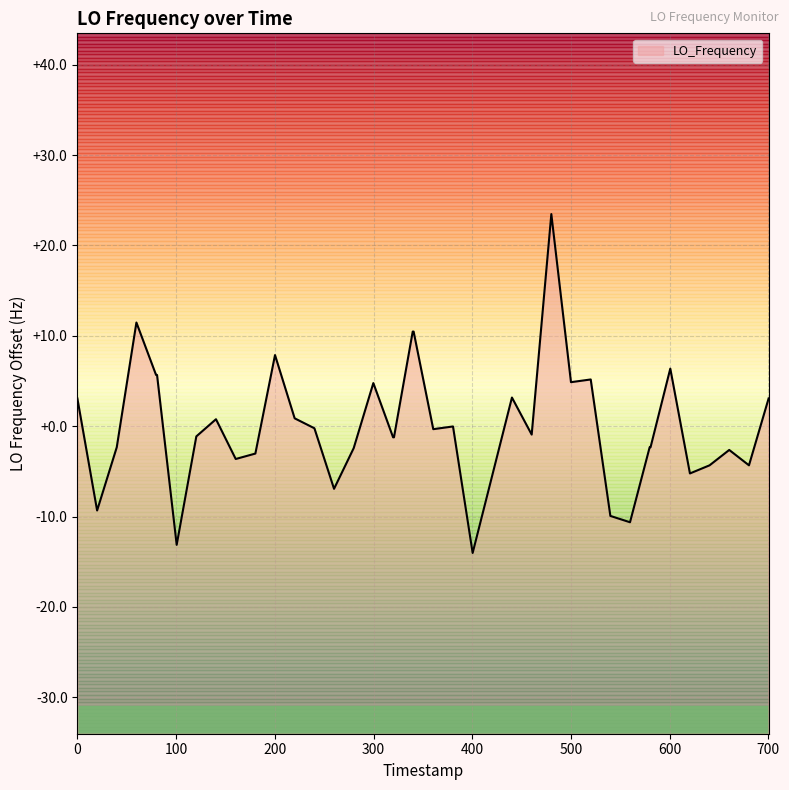

What is the sum of the values at 28 and 16?

9.6